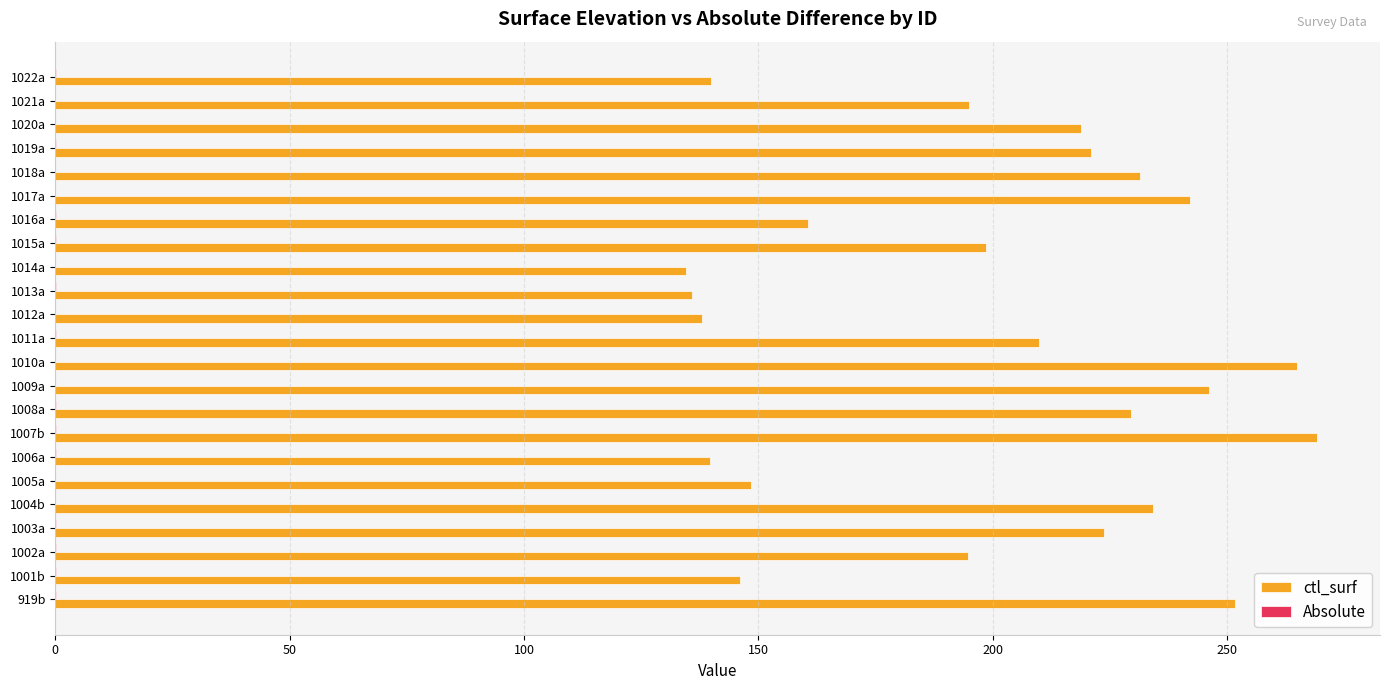

What is the greatest value displayed?

269.2